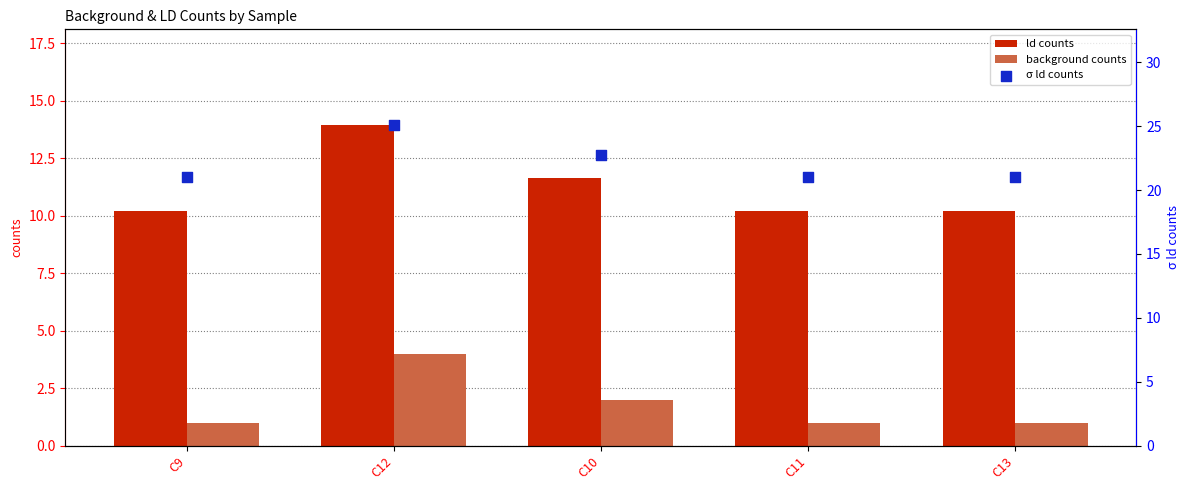

Which series reaches the minimum Y coordinate?

background counts